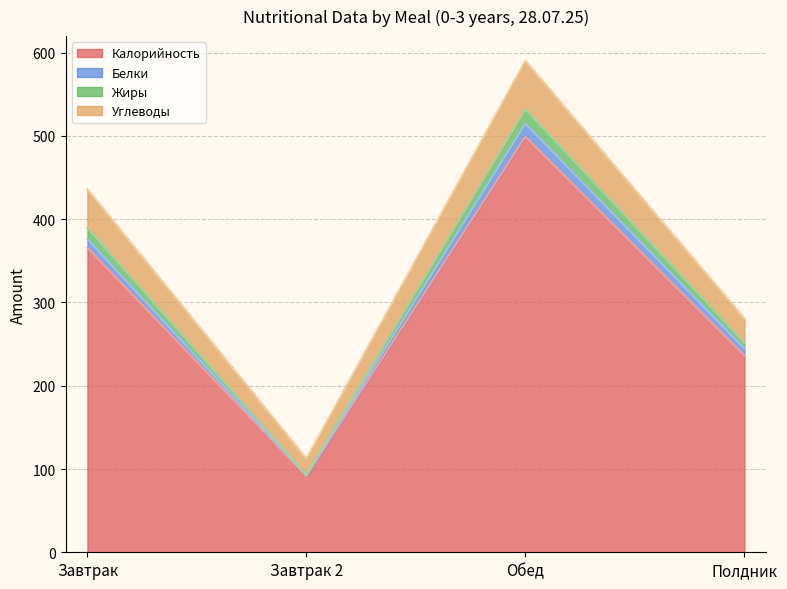

List the labels in order of Калорийность value, smallest first.

Завтрак 2, Полдник, Завтрак, Обед